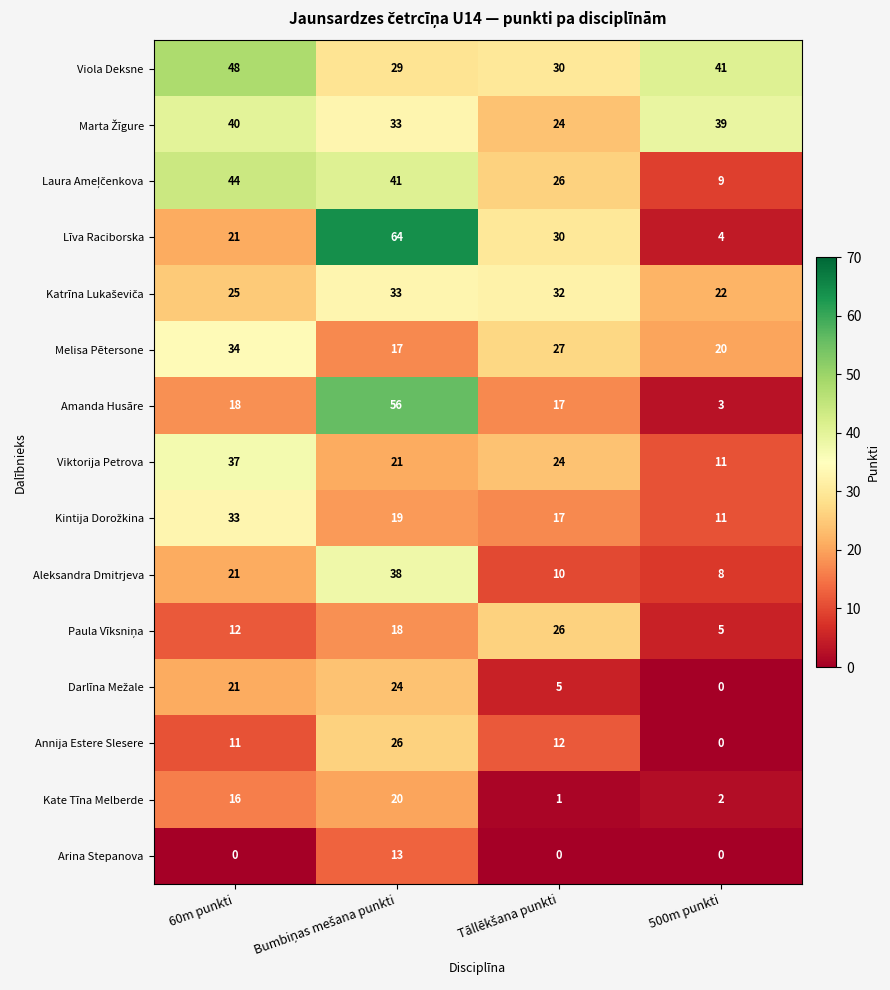

At which label is Viola Deksne closest to 38?

500m punkti